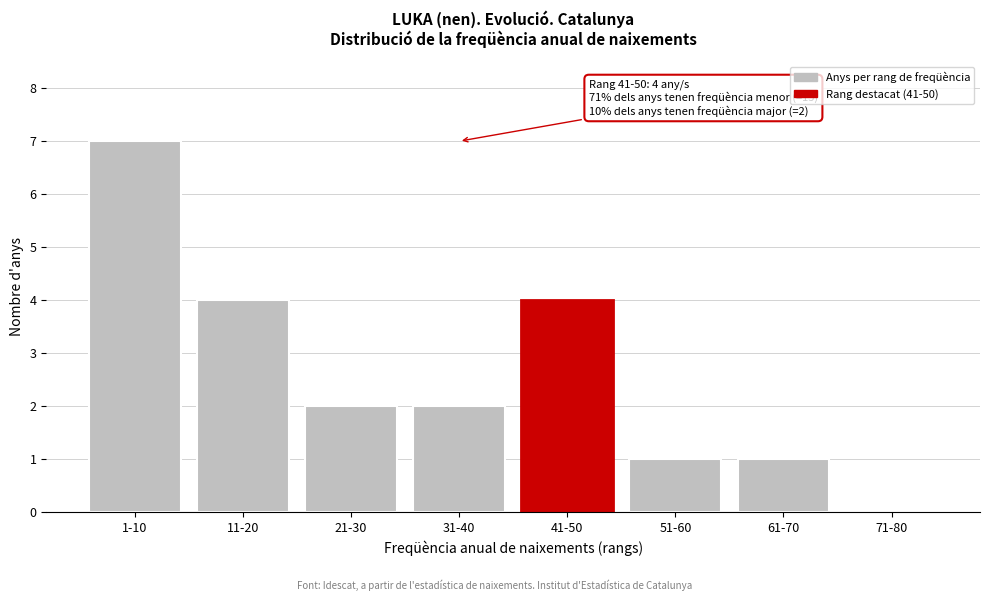

Reading left to right, what are all the values shown in this chart?

1-10=7	11-20=4	21-30=2	31-40=2	41-50=4	51-60=1	61-70=1	71-80=0